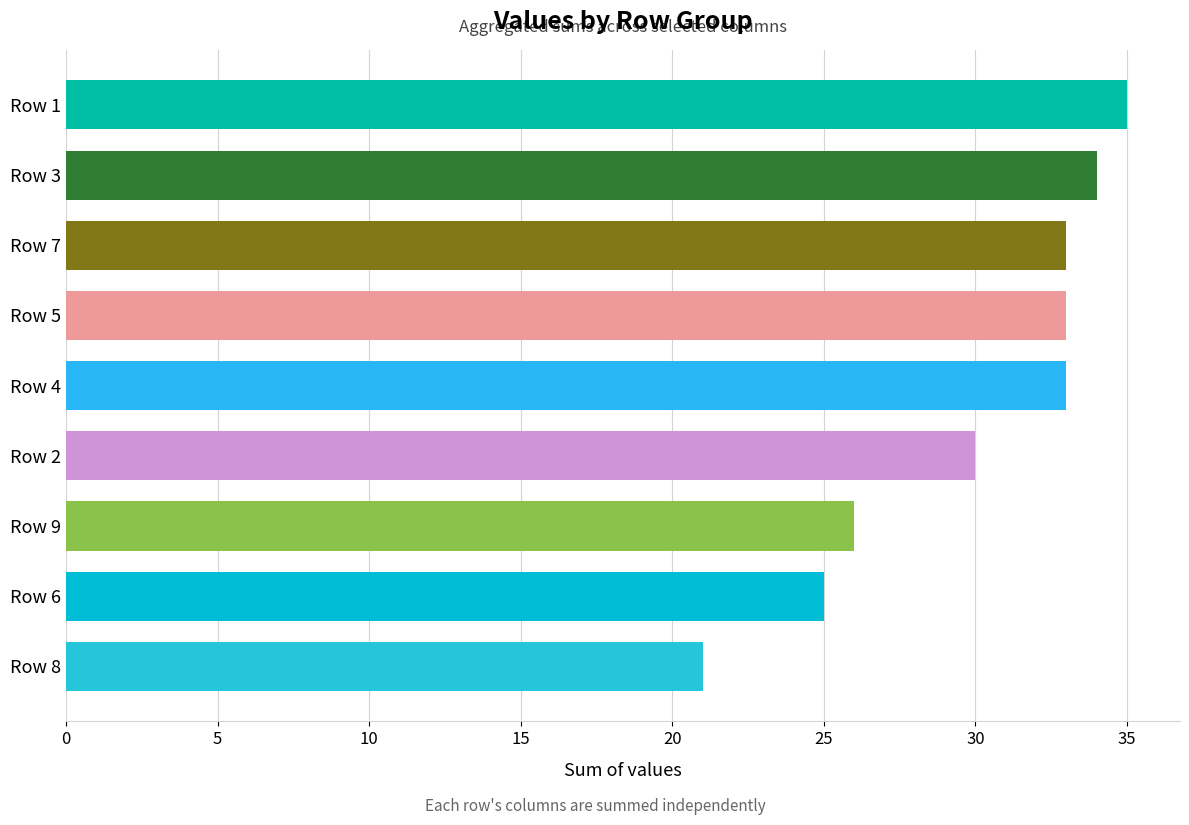

What is the label of the 1st bar from the top?

Row 1